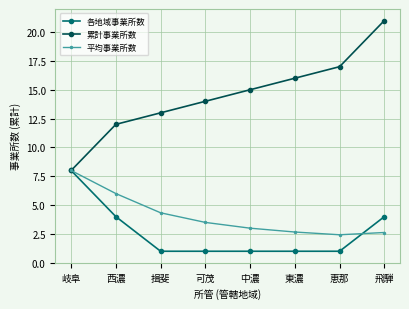

What is the smallest value displayed?

1.0